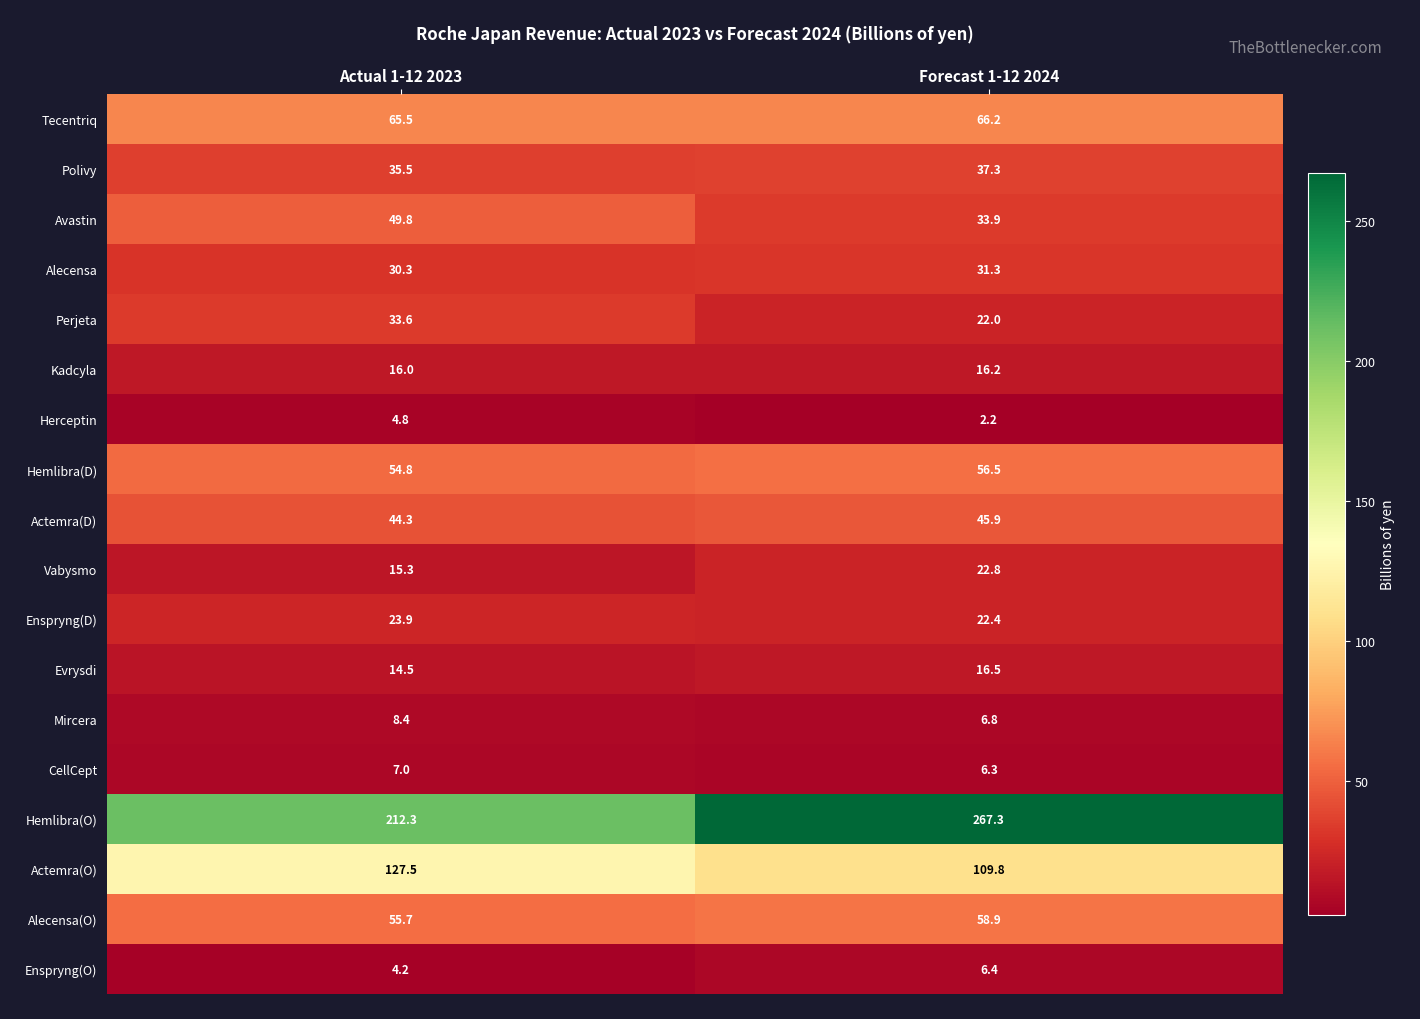

What is the difference between the maximum and minimum values in the Evrysdi series?

2.0